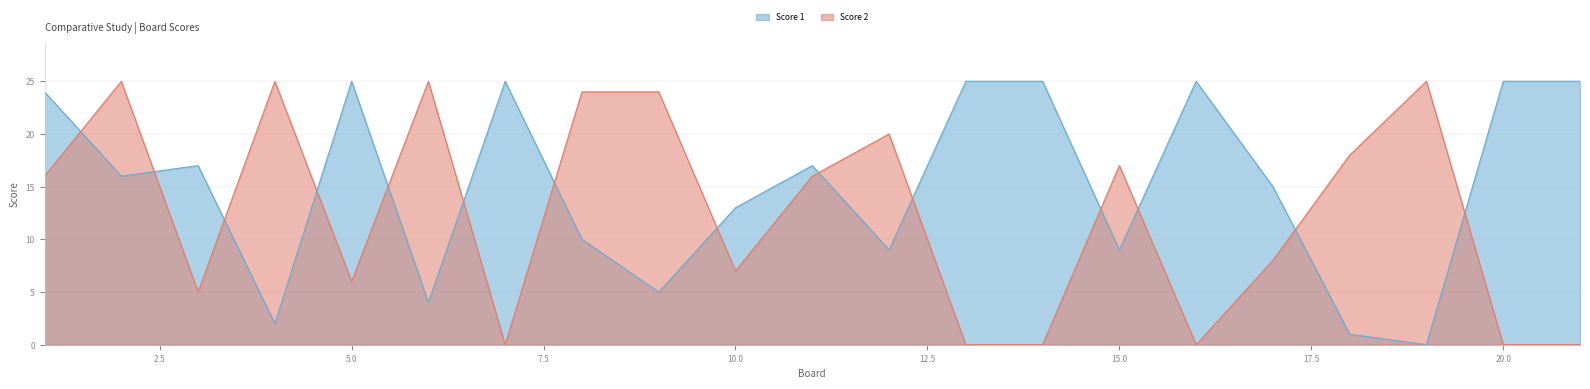

How many times do Score 2 and Score 1 cross each other?

14